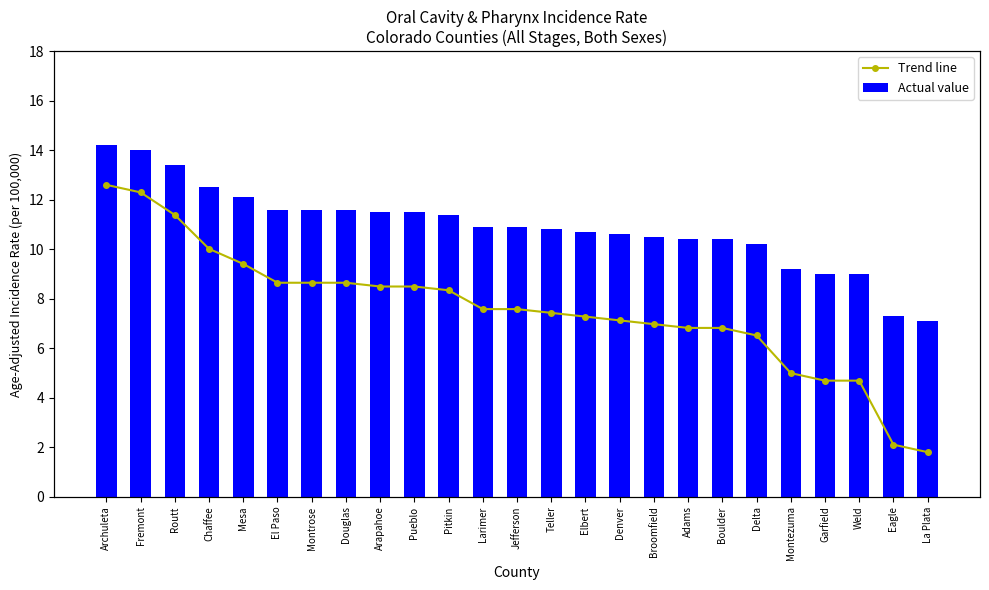

How many categories are shown in the chart?

25